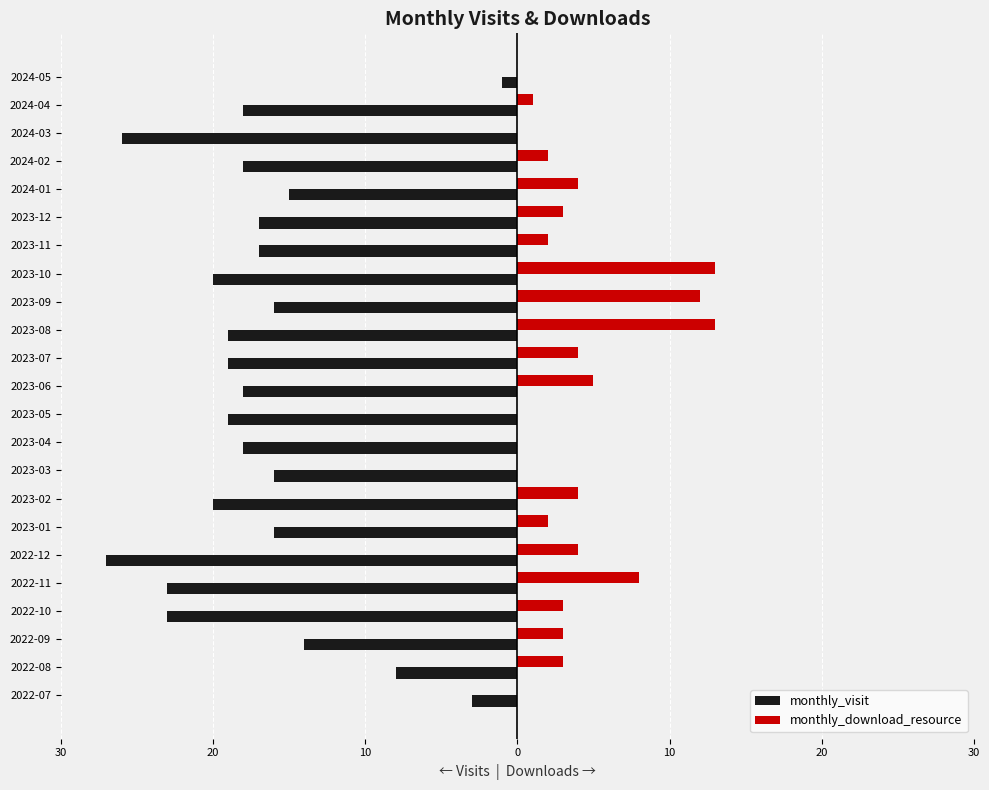

What are all the series names shown in the legend?

monthly_visit, monthly_download_resource